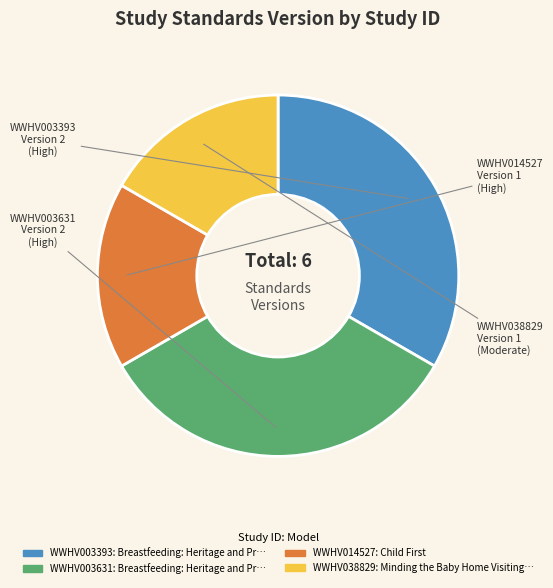

What is the ratio of the value at WWHV003631 to the value at WWHV038829?

2.0